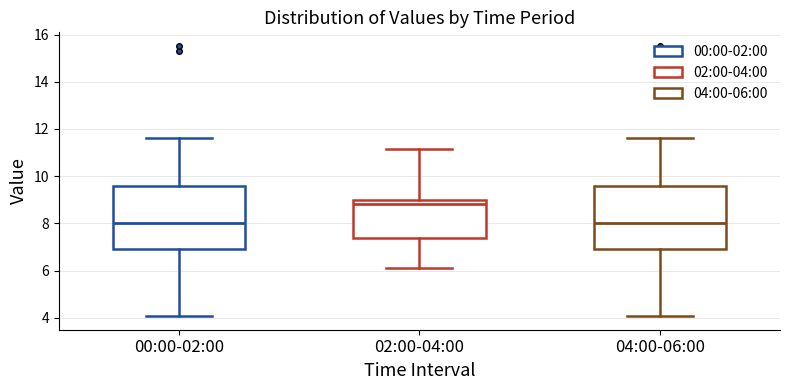

Where is the upper edge of the box for 04:00-06:00 on the y-axis? The values are not printed on the chart, so give them approximately, as read against the axis.

9.6